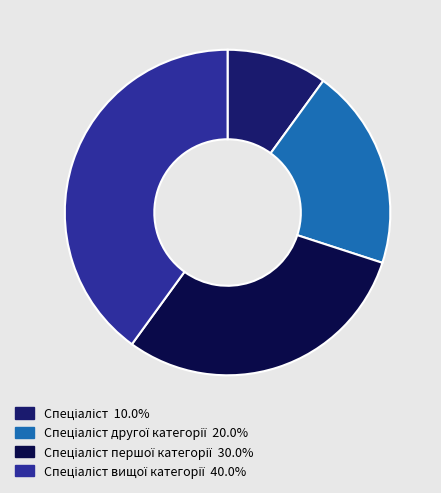

Is there a majority slice in this chart?

No